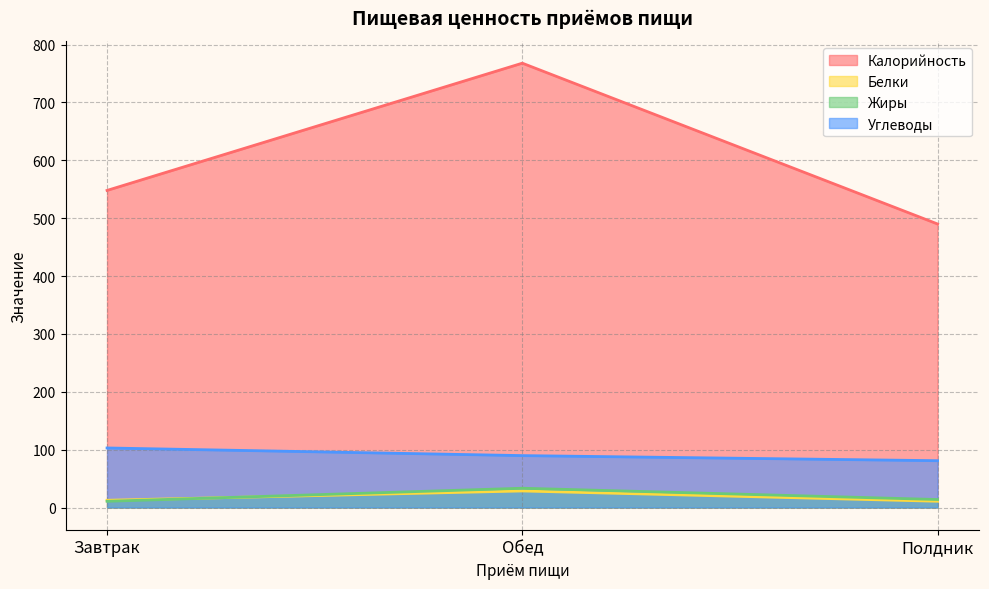

Rank the categories by Калорийность value from highest to lowest.

Обед, Завтрак, Полдник